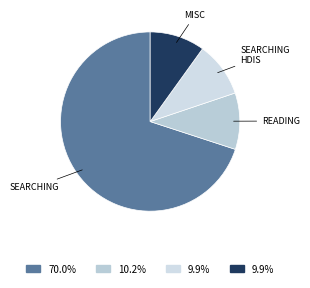

Does any single category account for the majority?

Yes